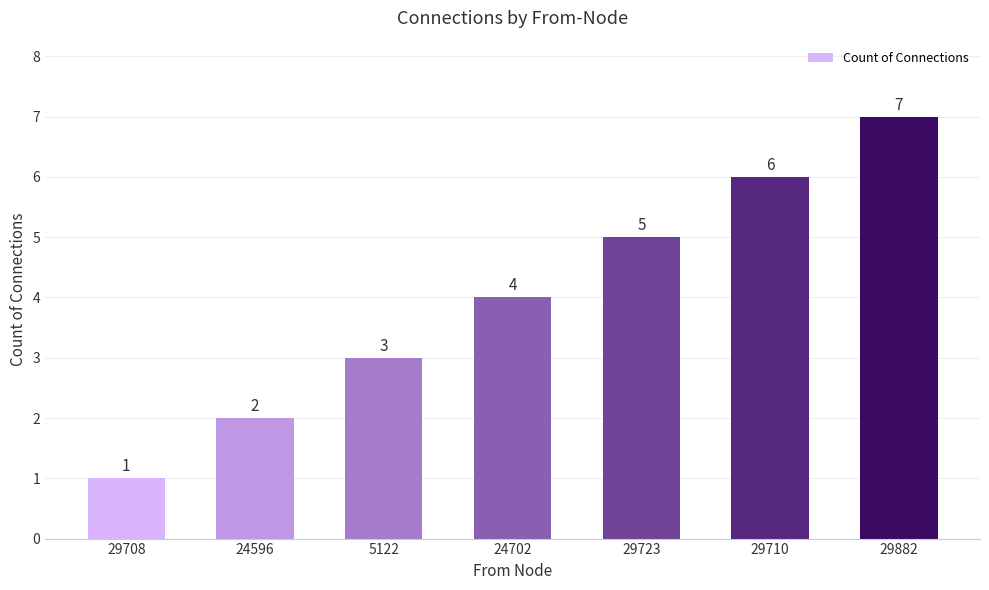

The value at 29710 is 6. True or false?

True